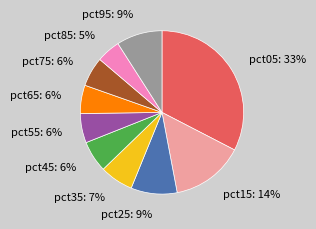

To the nearest percent, what portion does pct45 represent?

6%